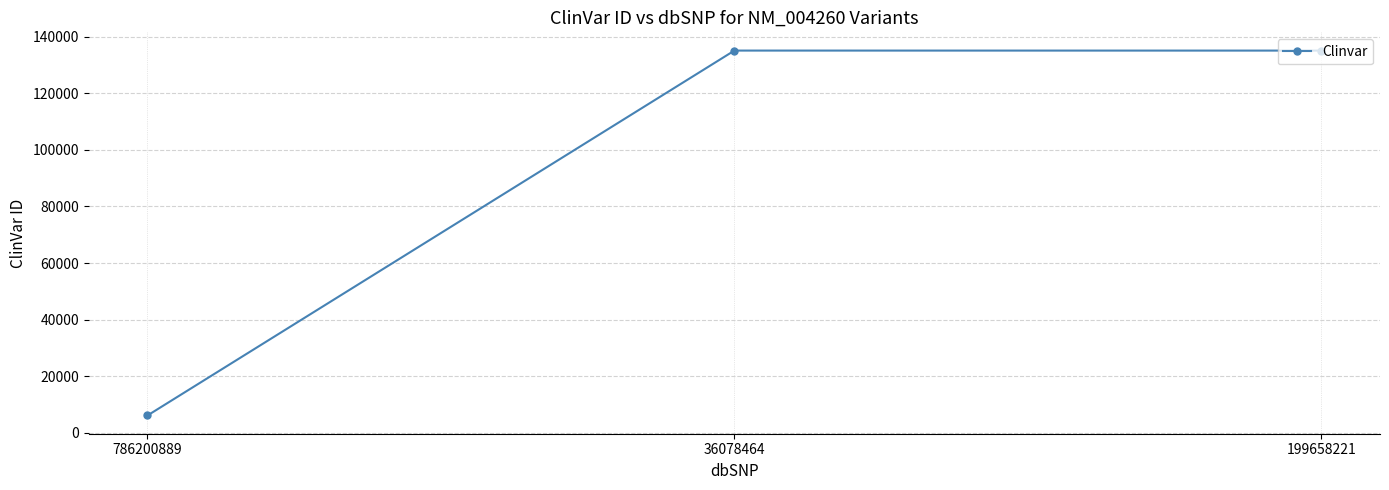

What is the value of the 2nd point from the left?

135151